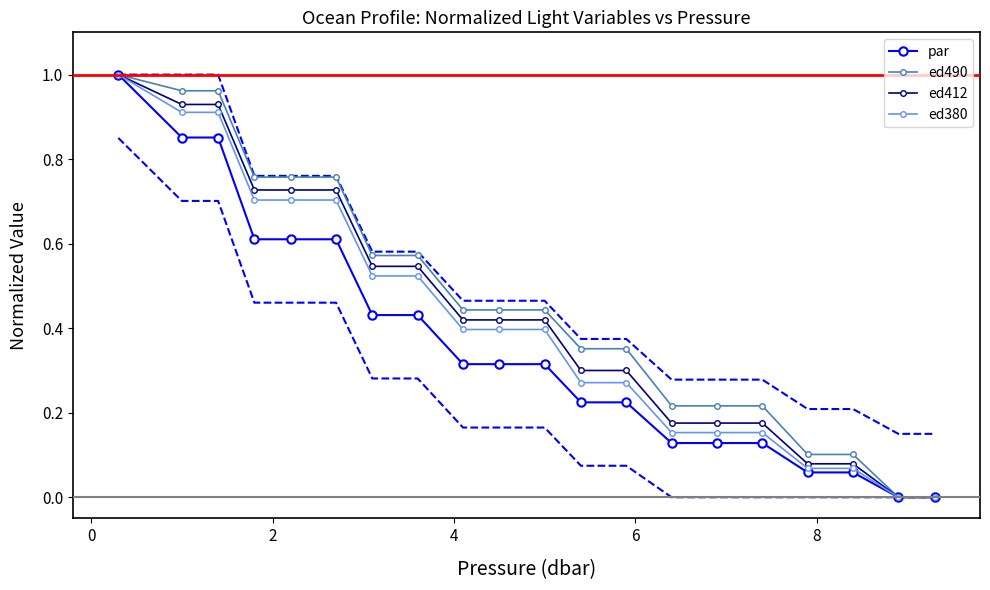

True or false: ed380 and ed490 intersect in this chart.

False